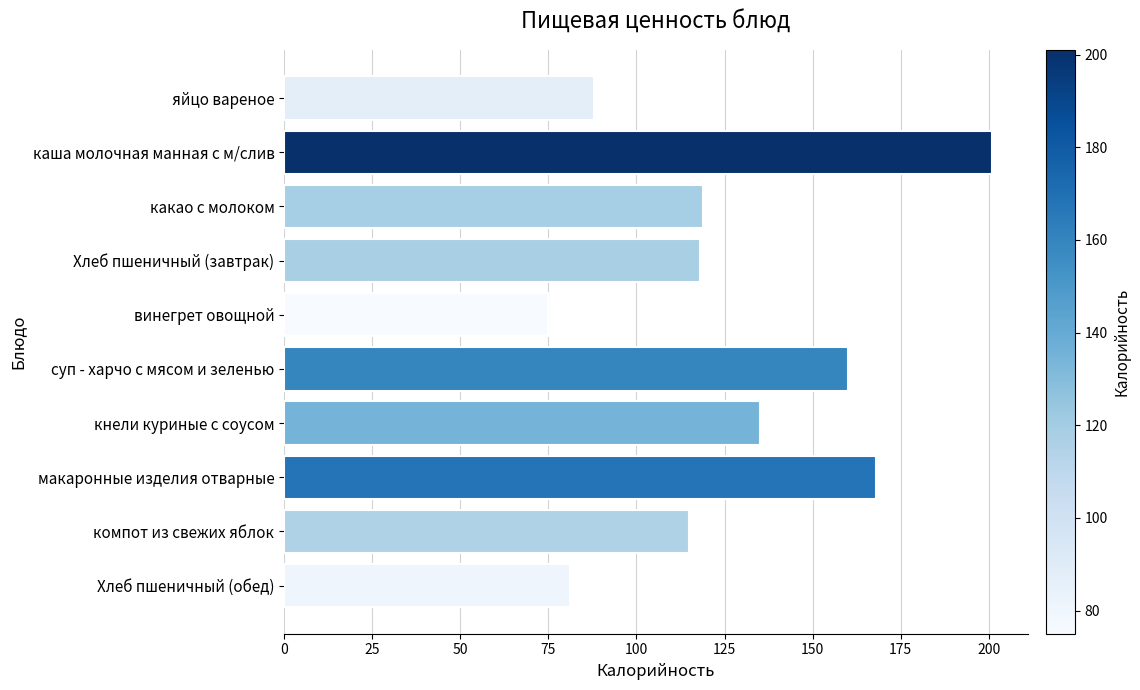

What is the greatest value displayed?

201